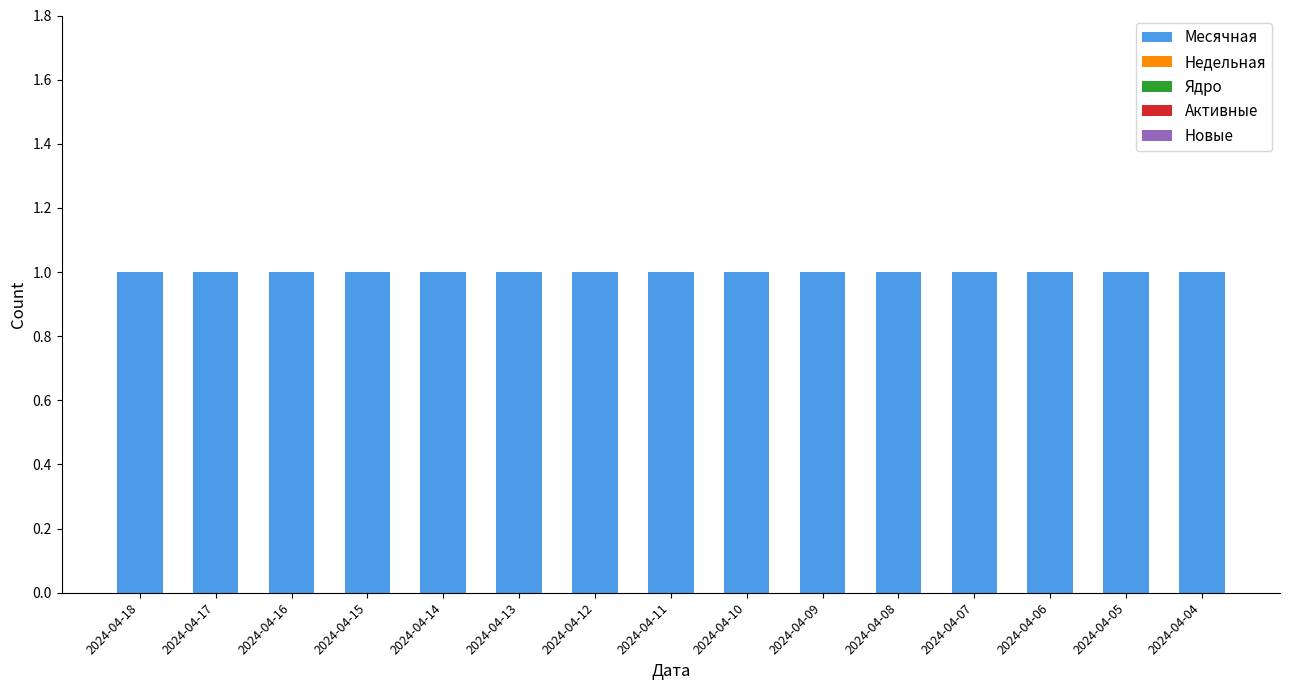

What is the sum of all Месячная values?

15